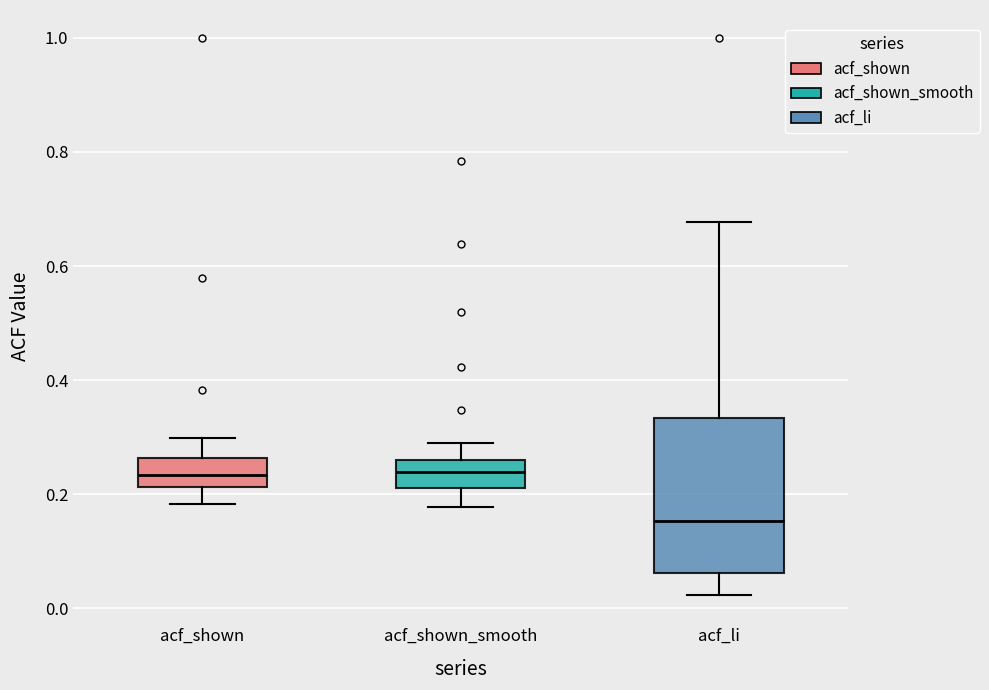

Where does the lower whisker of the box for acf_shown end on the y-axis? The values are not printed on the chart, so give them approximately, as read against the axis.

0.18